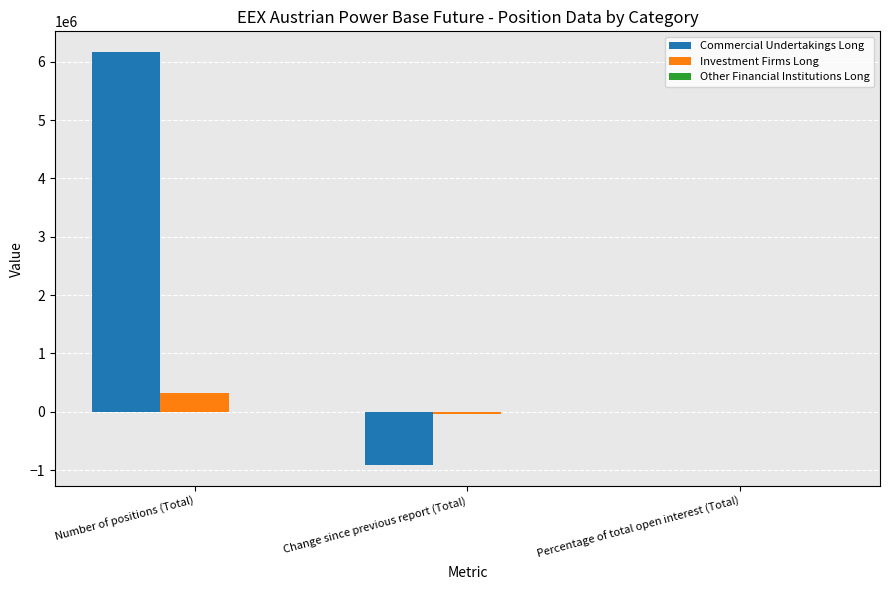

At which category is the sum across all series the highest?

Number of positions (Total)